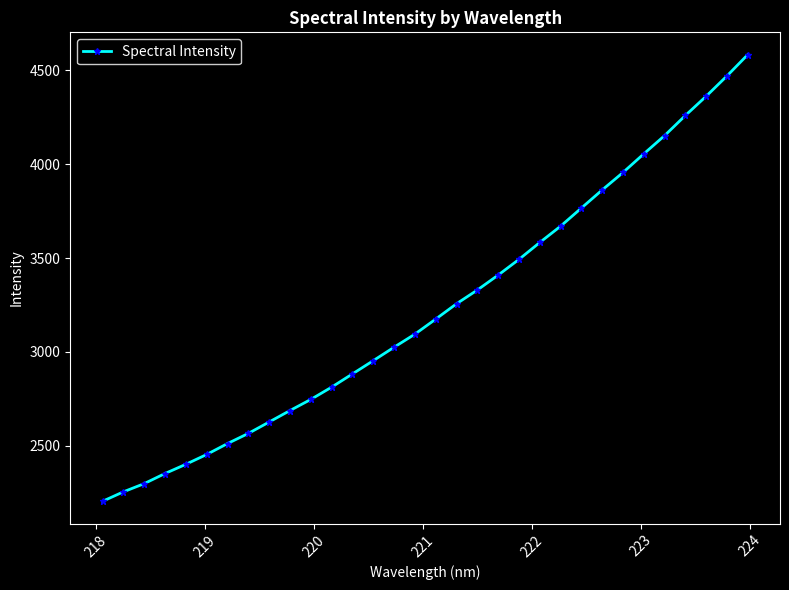

What is the value of the 14th point from the left?

2953.9